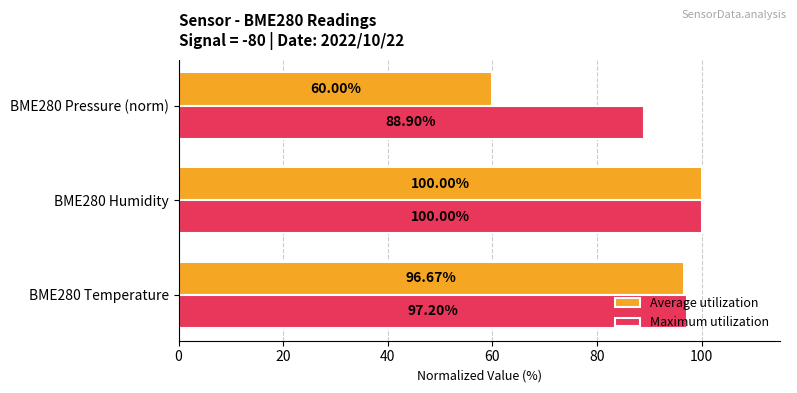

At how many categories does at least one series exceed 69?

3